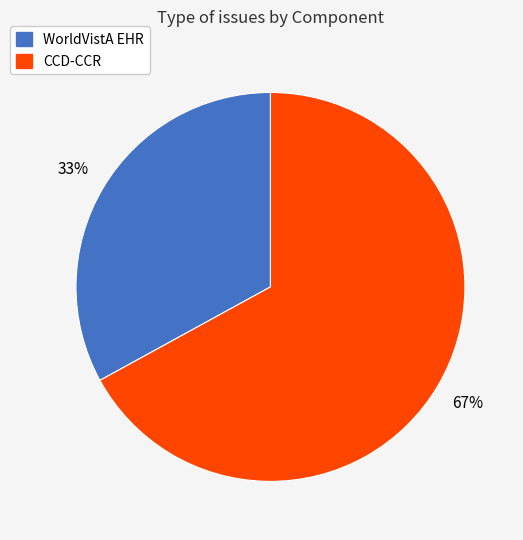

Is there any slice that represents more than half of the pie?

Yes